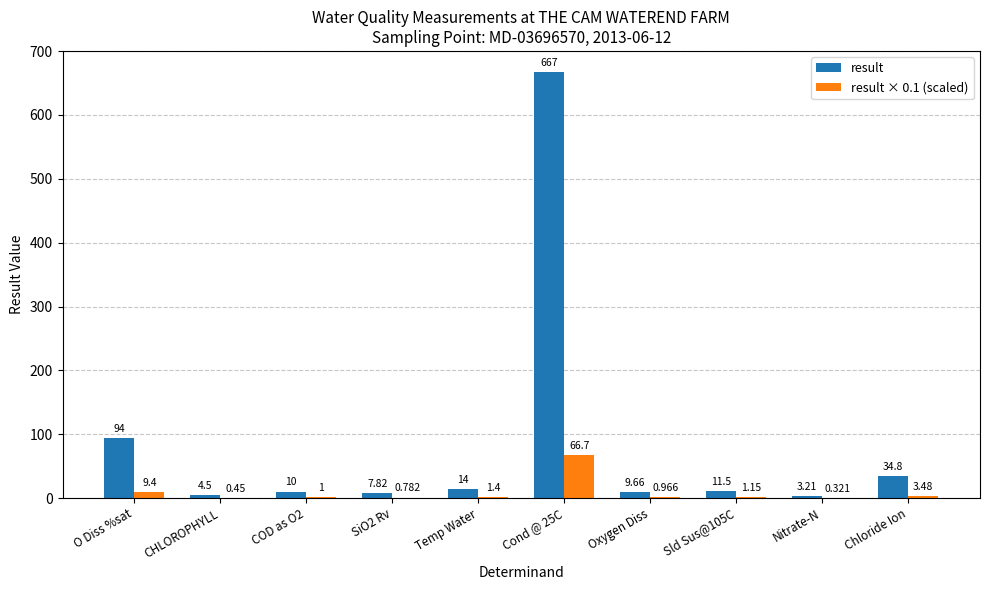

Is the value of result at CHLOROPHYLL greater than the value of result × 0.1 (scaled) at Sld Sus@105C?

Yes